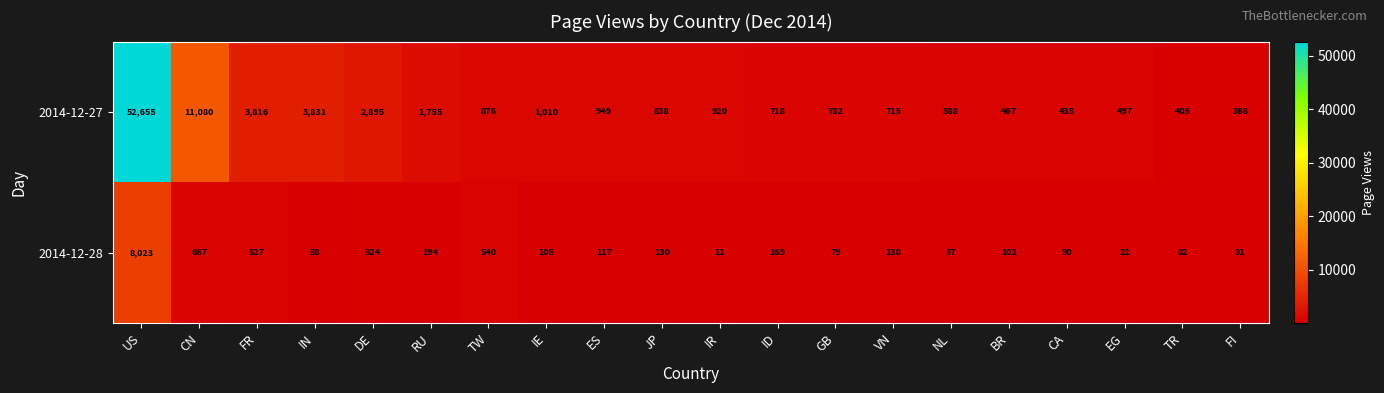

The value of 2014-12-27 at IE is 1010. True or false?

True